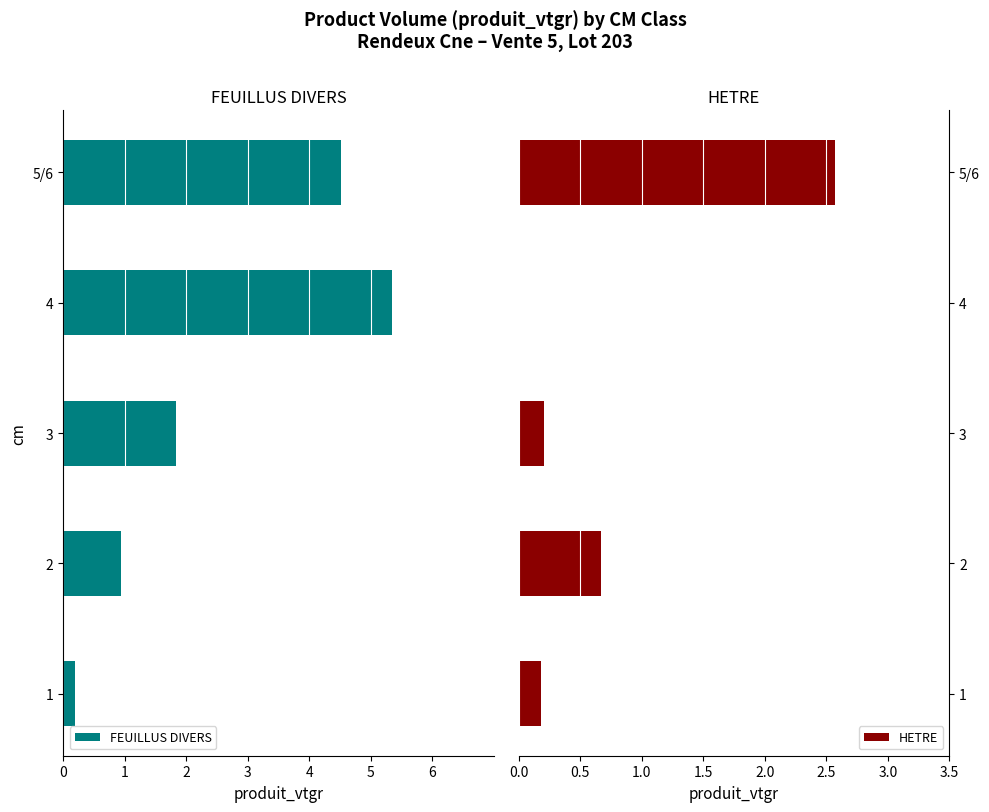

What is the sum of the HETRE values at 4 and 5/6?

2.6